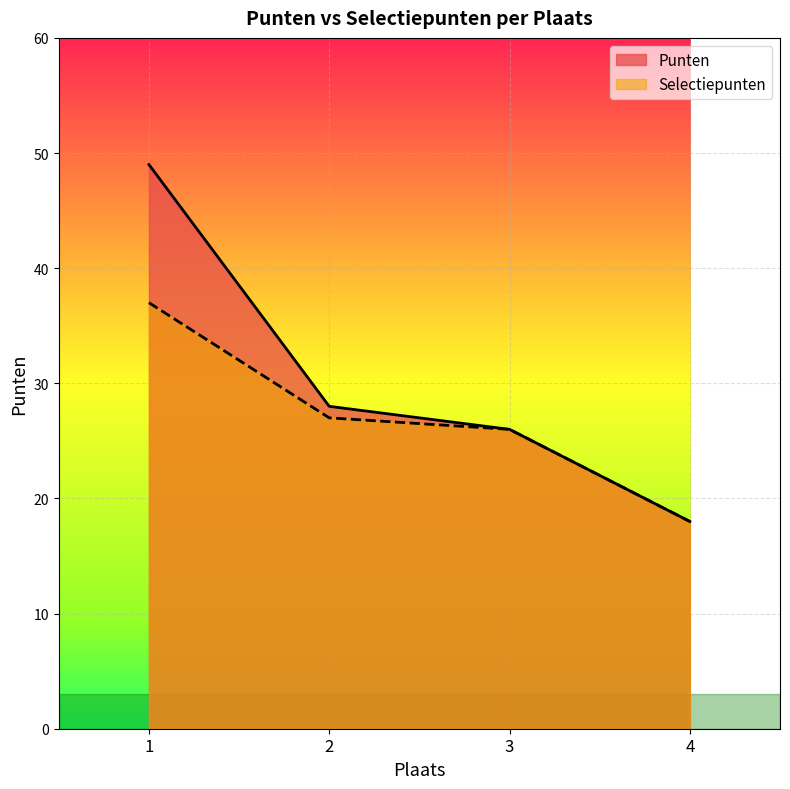

What is the value of the Punten point at the 4th from the left?

18